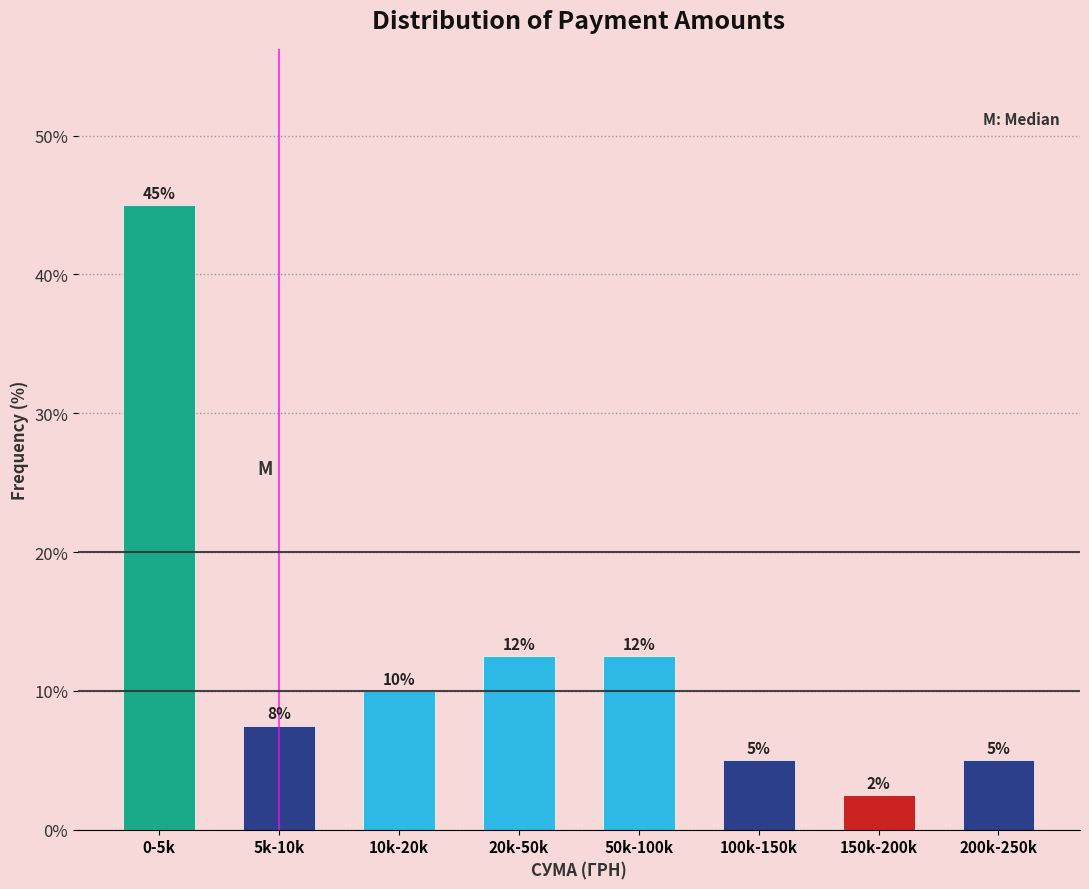

What is the maximum value shown in the chart?

45.0